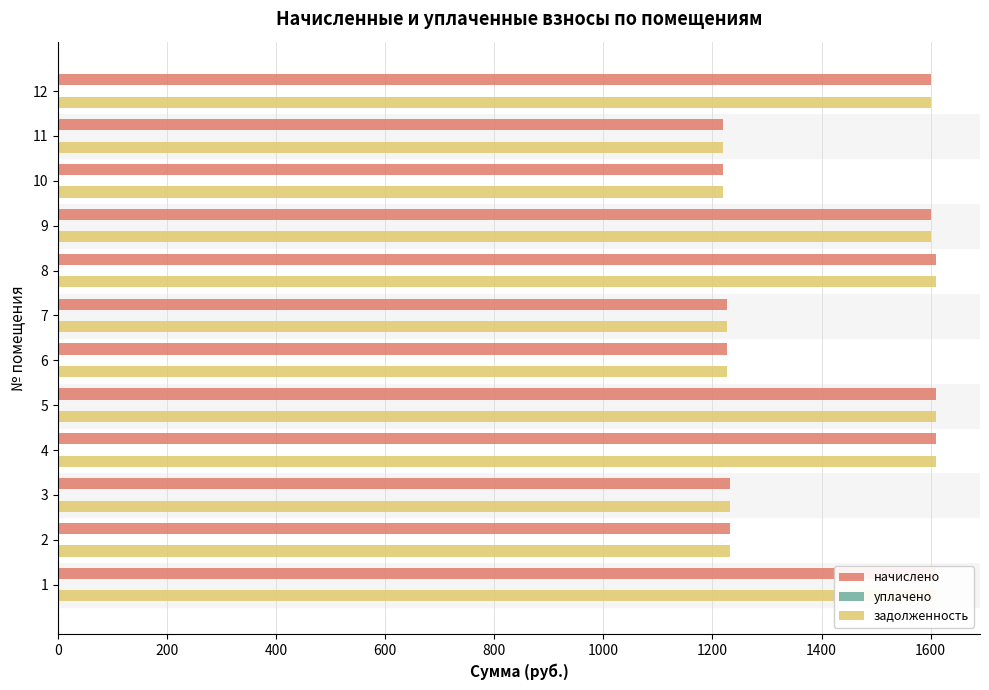

Reading left to right, transcribe all the data shown in this chart.

начислено: 1609.8	1231.9	1231.9	1609.8	1609.8	1227.1	1227.1	1609.8	1600.2	1219.9	1219.9	1600.2
уплачено: 0.2	0.2	0.2	0.2	0.2	0.2	0.2	0.2	0.2	0.2	0.2	0.2
задолженность: 1609.8	1231.9	1231.9	1609.8	1609.8	1227.1	1227.1	1609.8	1600.2	1219.9	1219.9	1600.2